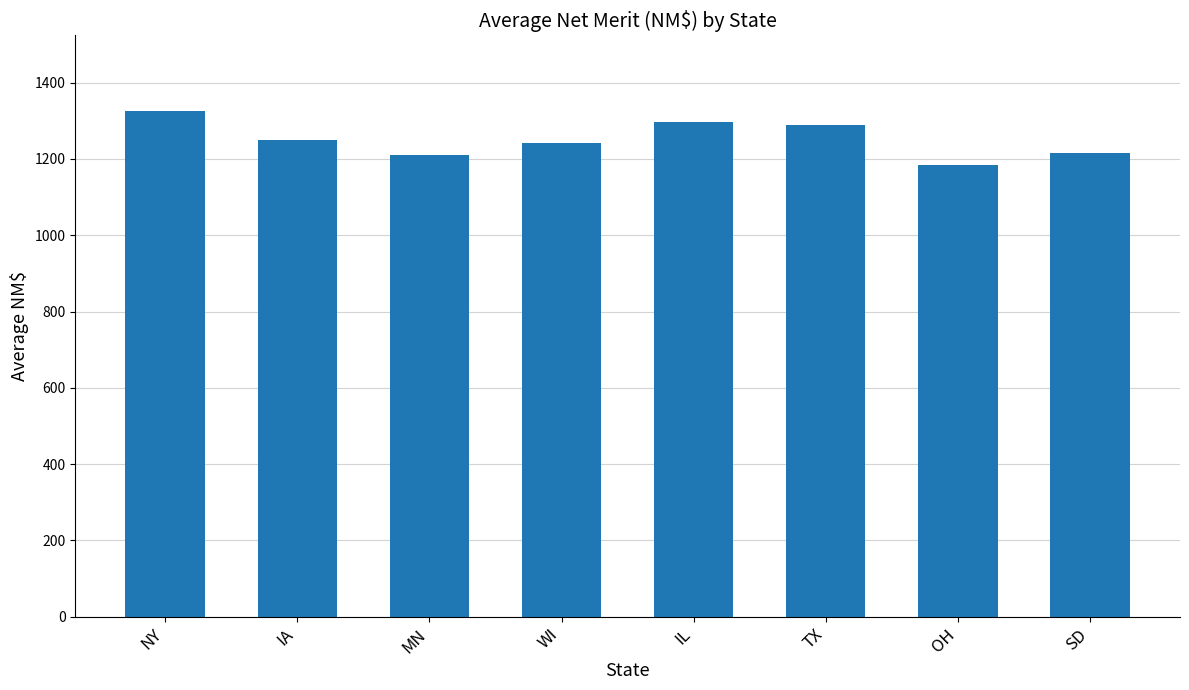

The chart shows a value of 1216.0 at SD. True or false?

True